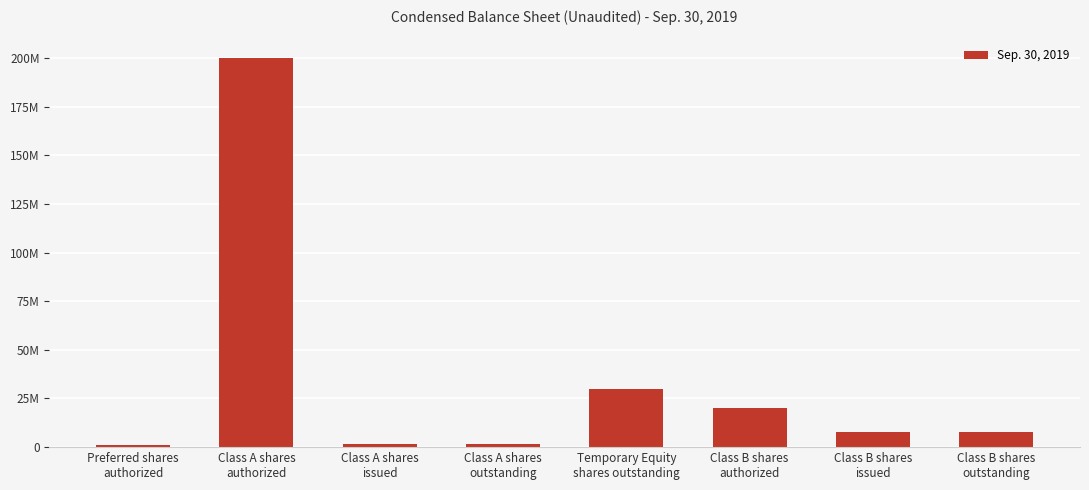

Where is the data nearest to the value 100500000?

Temporary Equity
shares outstanding